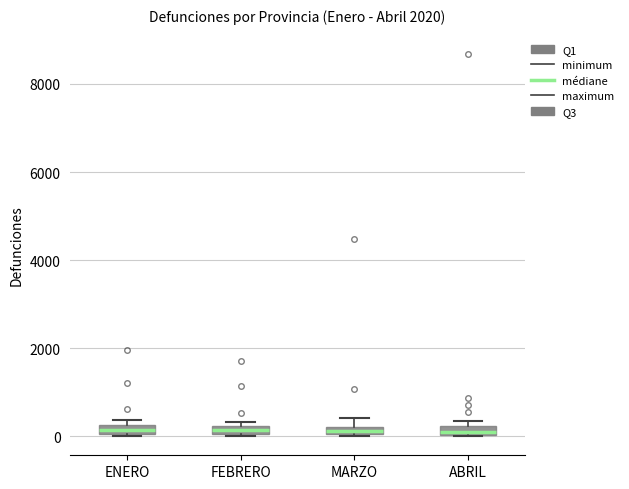

Where is the lower edge of the box for MARZO on the y-axis? The values are not printed on the chart, so give them approximately, as read against the axis.

0